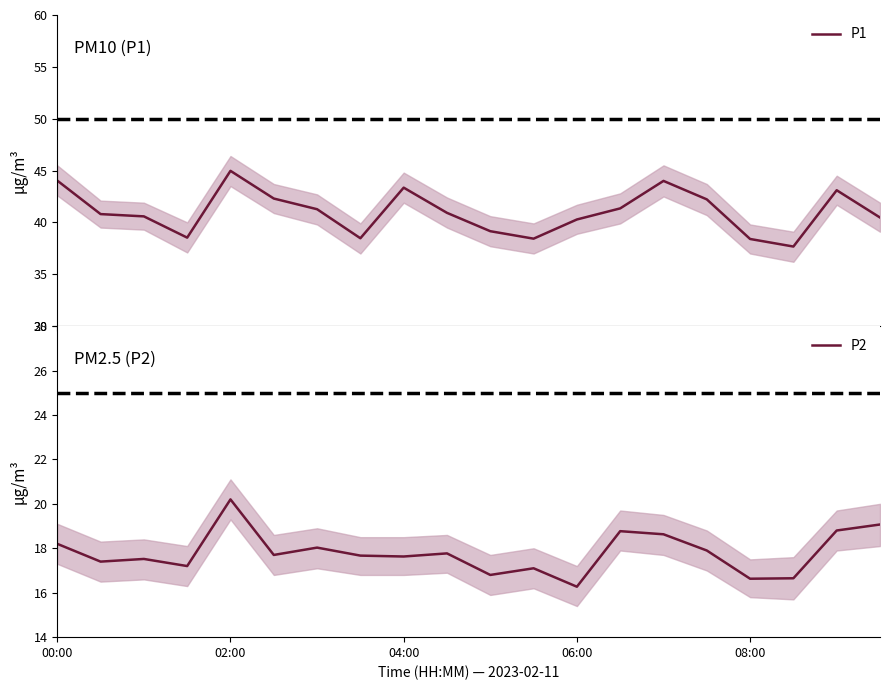

Where is P2 nearest to the value 18?

6